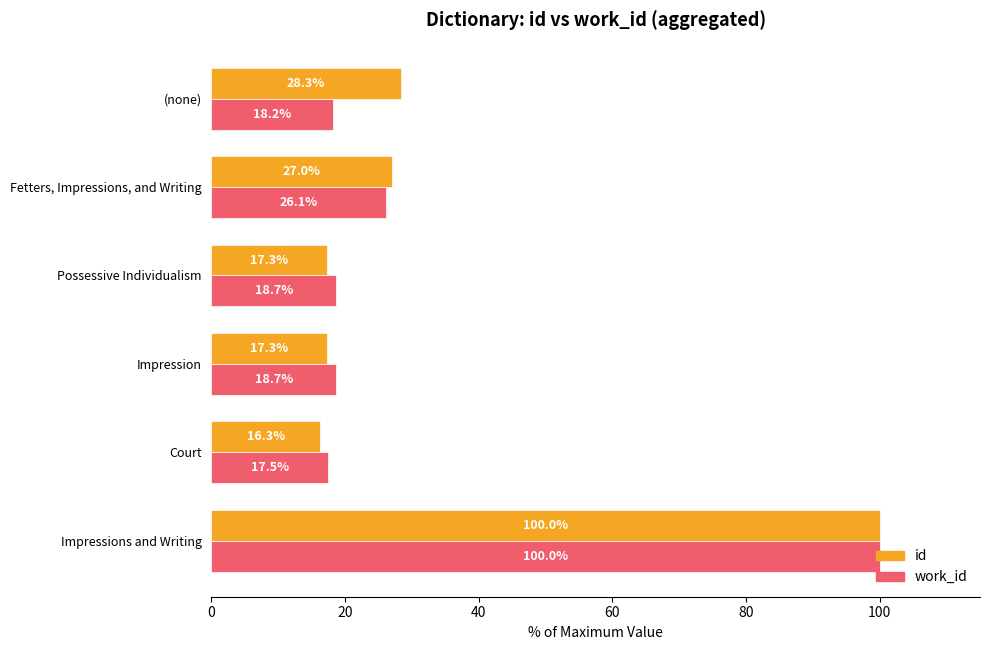

What is the average value of the work_id series?

33.2